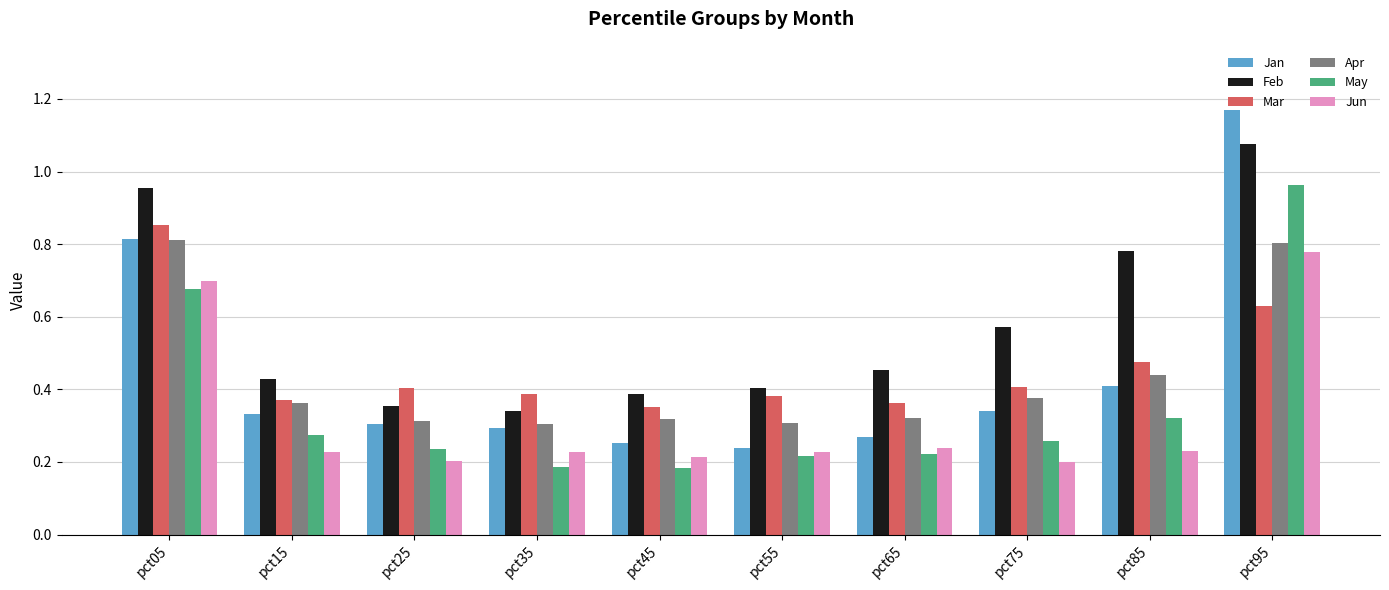

Which series changed the most between pct45 and pct85?

Feb